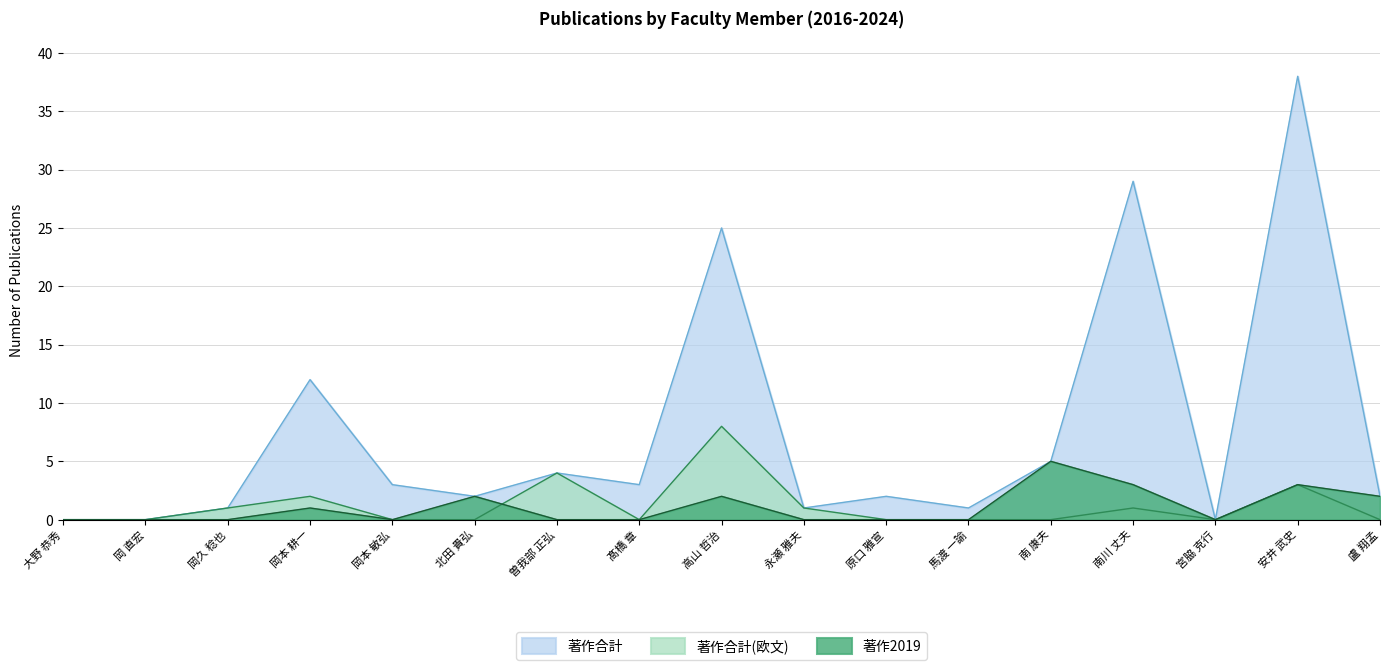

What is the difference between the highest and lowest values at 馬渡 一諭?

1